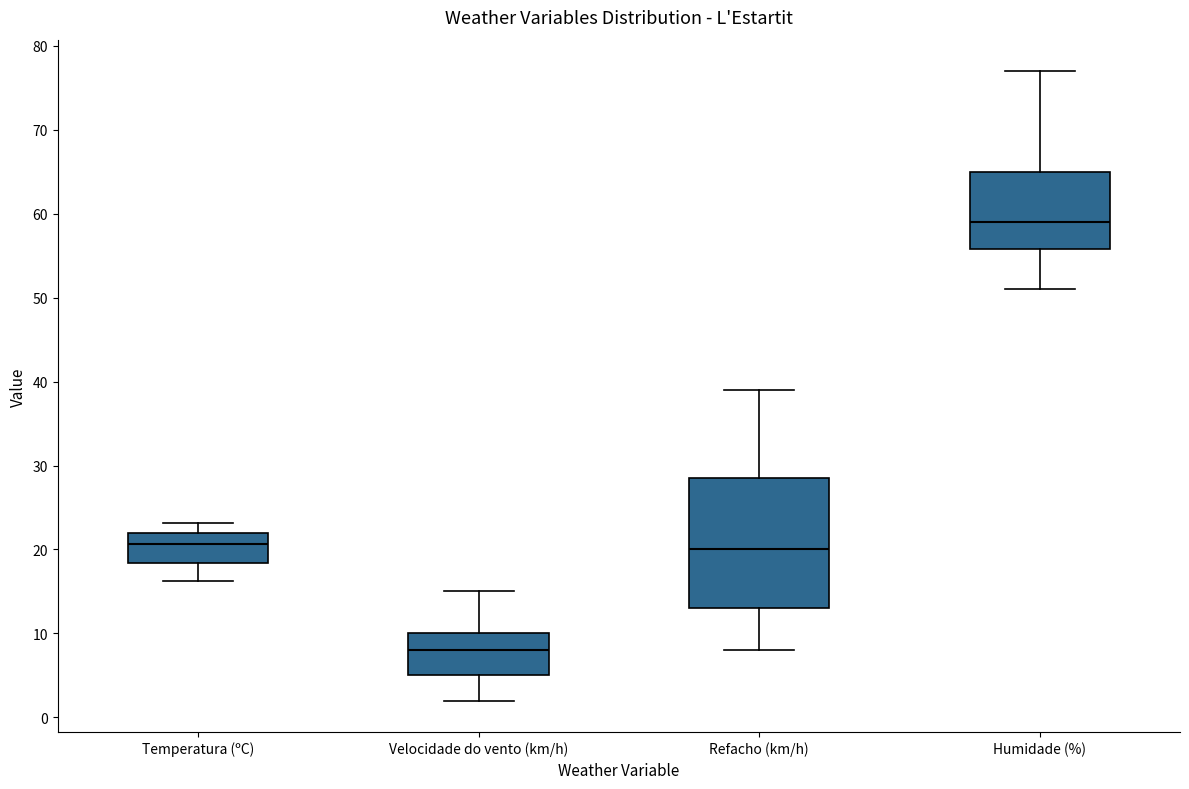

Which box's median line is the lowest?

Velocidade do vento (km/h)